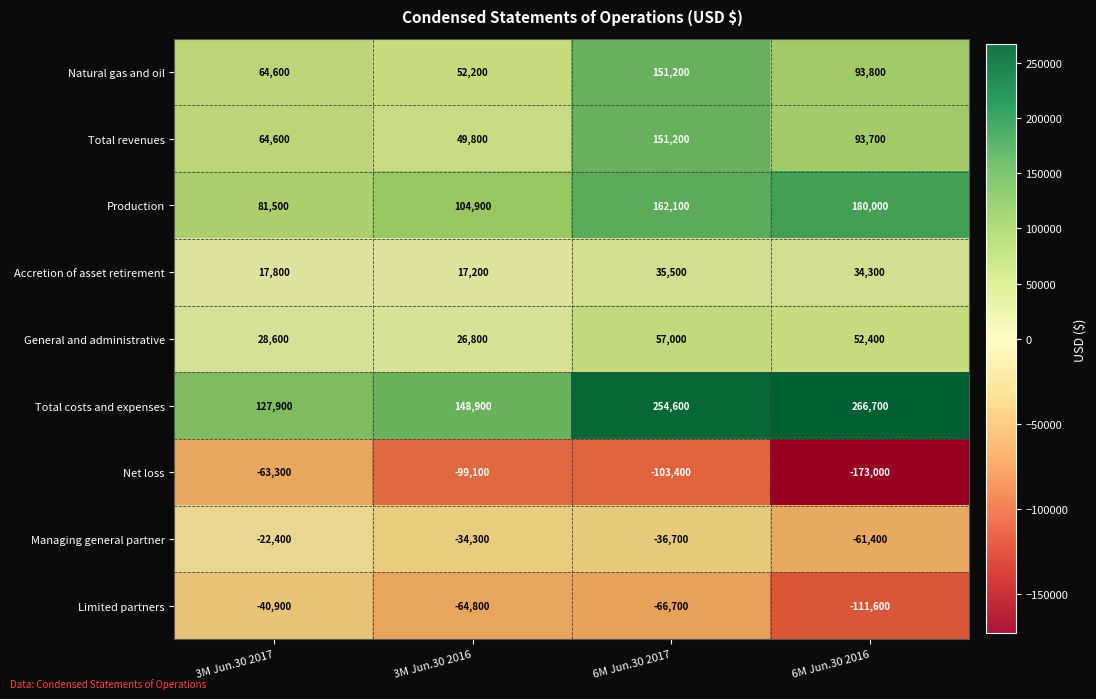

What is the difference between the highest and lowest values at 6M Jun.30 2017?

358000